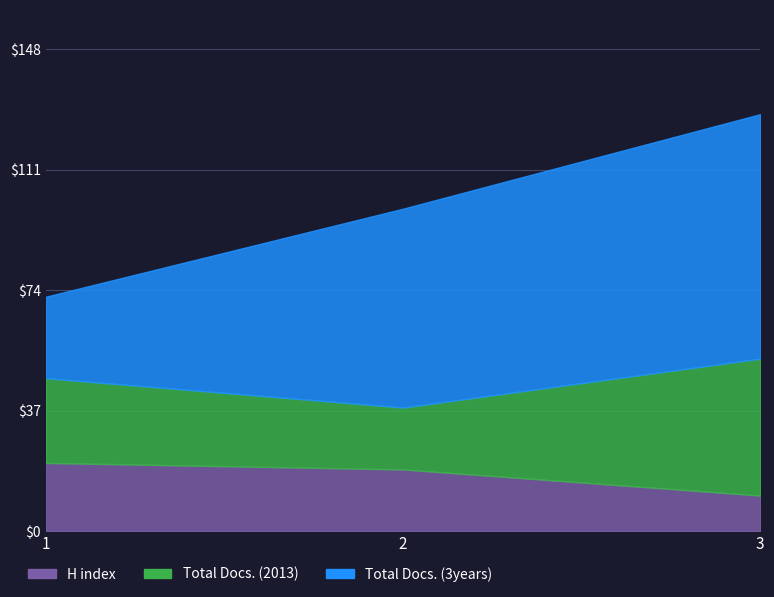

True or false: Total Docs. (3years) has a value of 25 at 1.

True